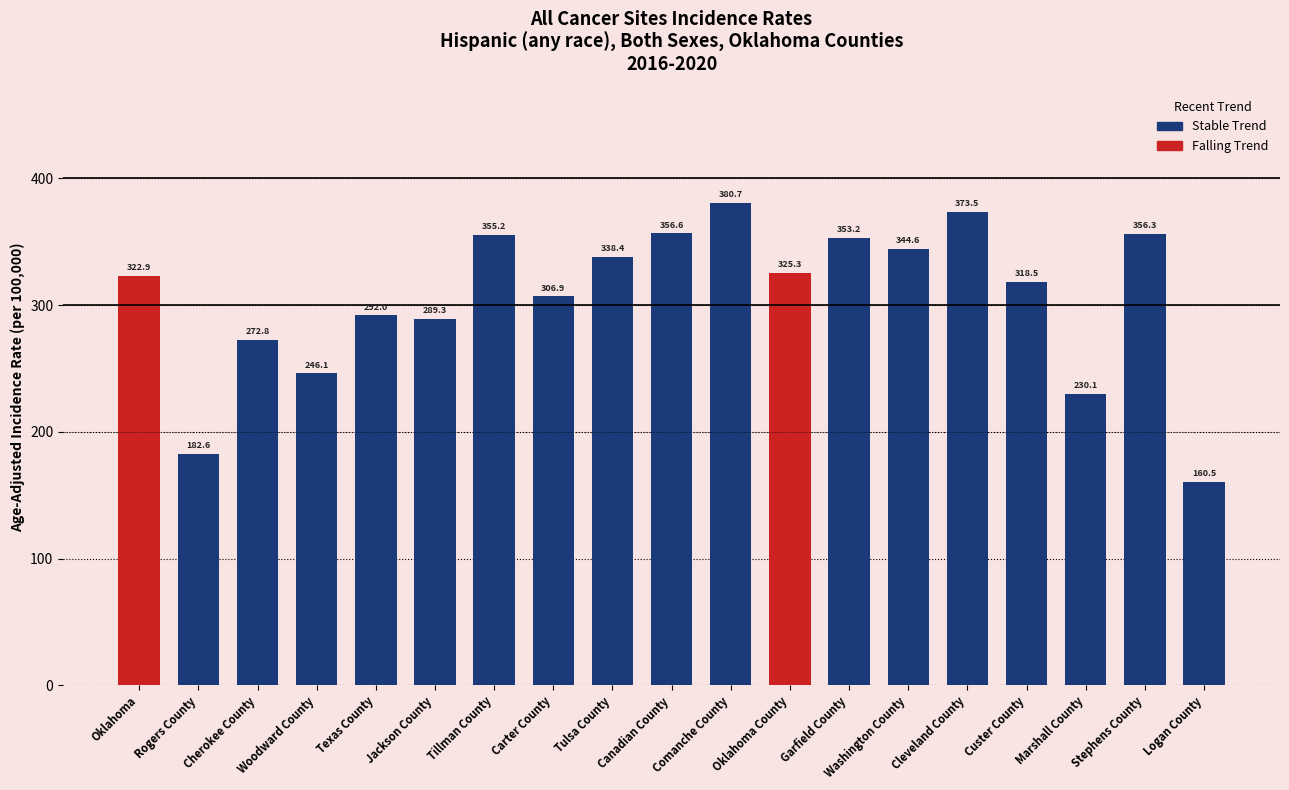

Is it true that the value at Stephens County is 356.3?

True